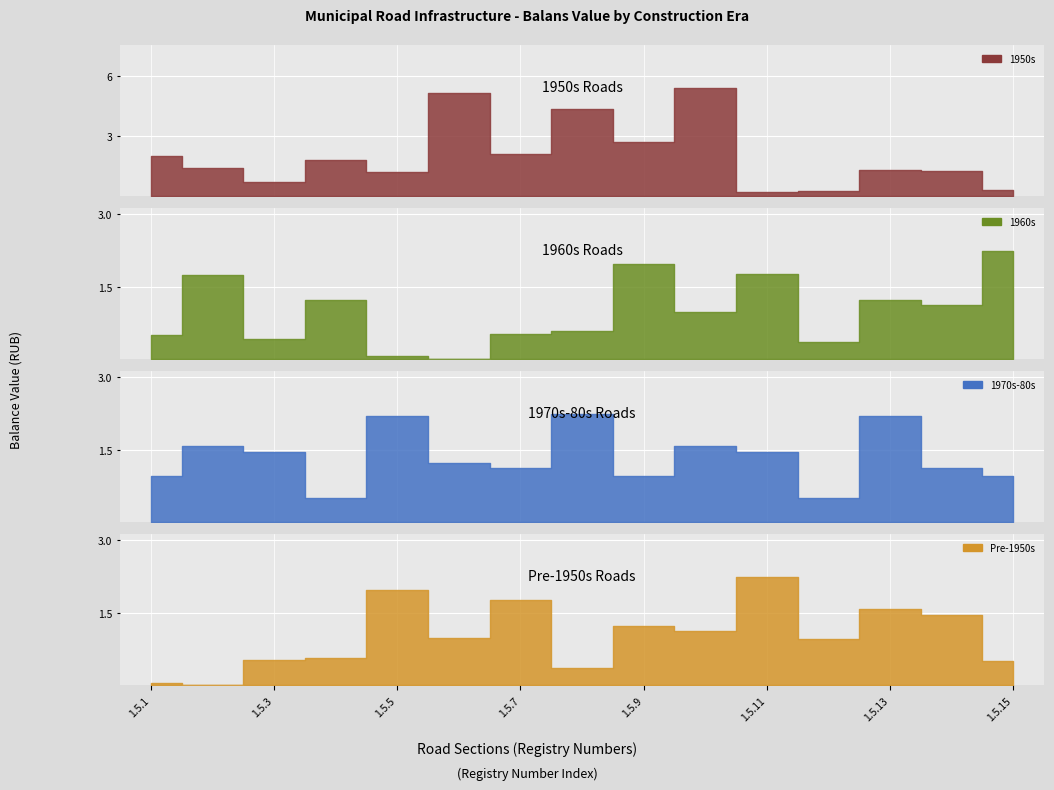

What value does the 1970s-80s series have at 1.5.9?

1.0